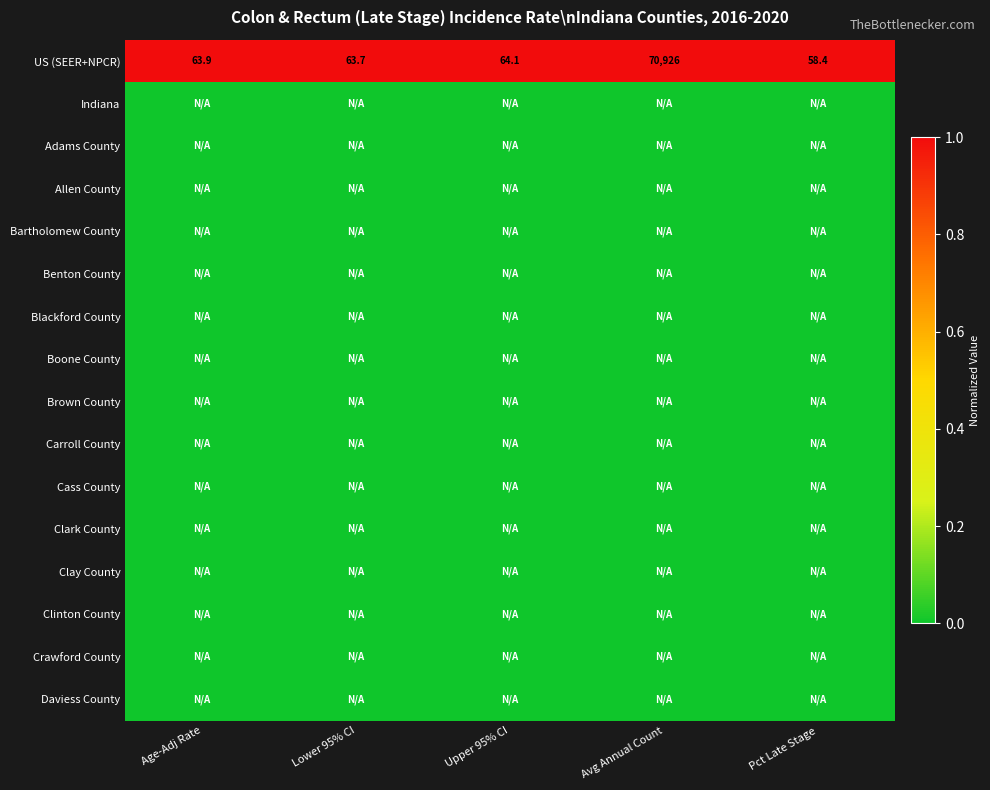

What is the minimum value for US (SEER+NPCR)?

58.4